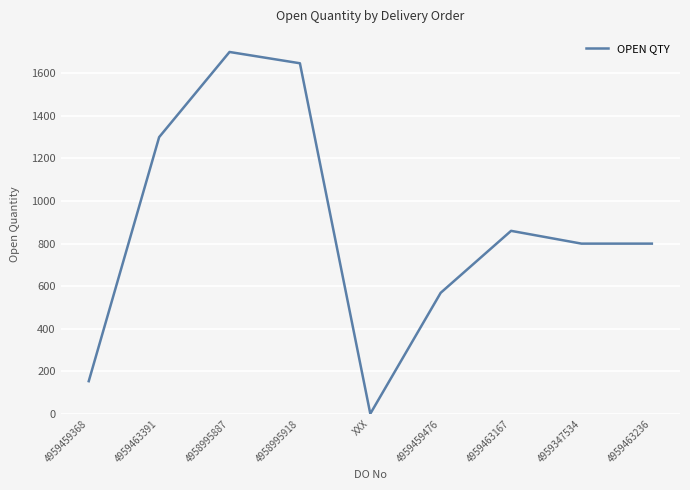

How many values are below 800?

3